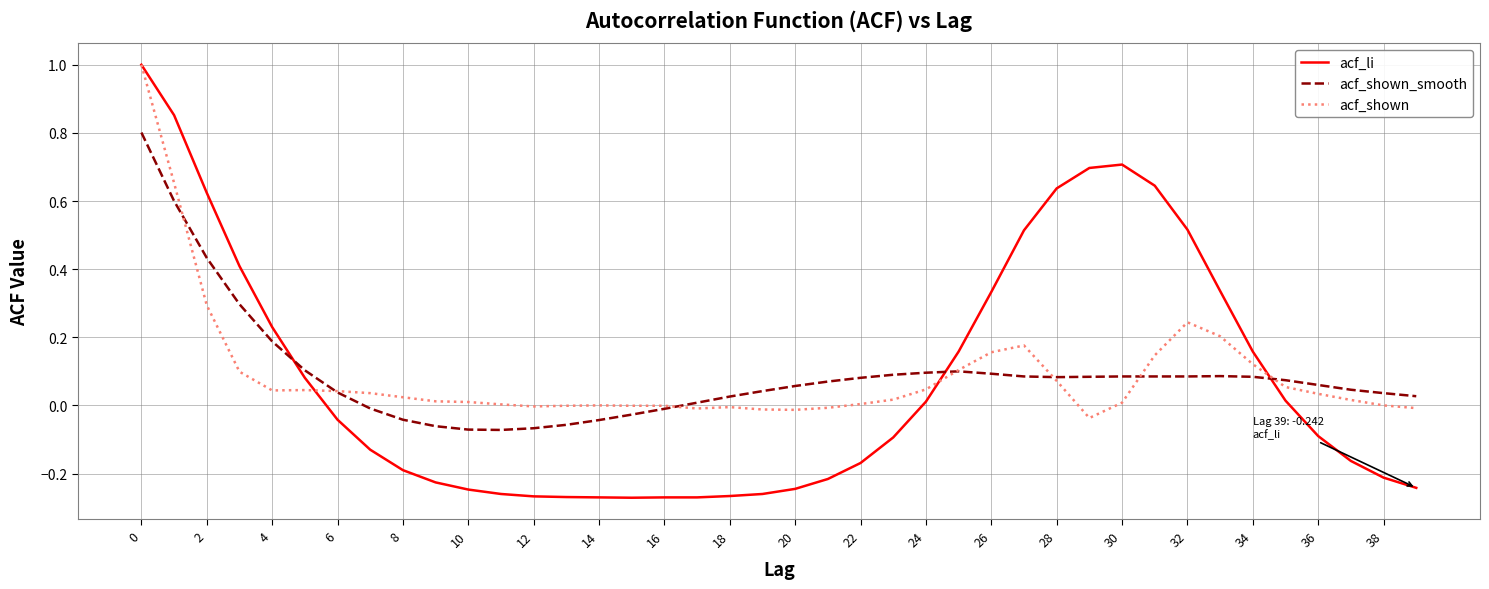

How many series are shown in this chart?

3